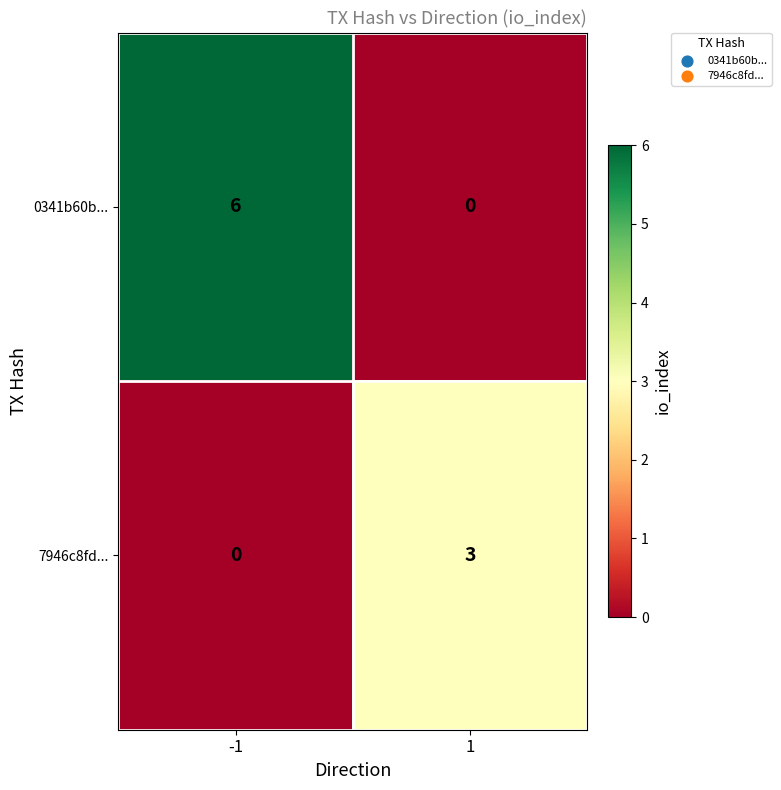

Rank the series by their average value, from highest to lowest.

0341b60b..., 7946c8fd...